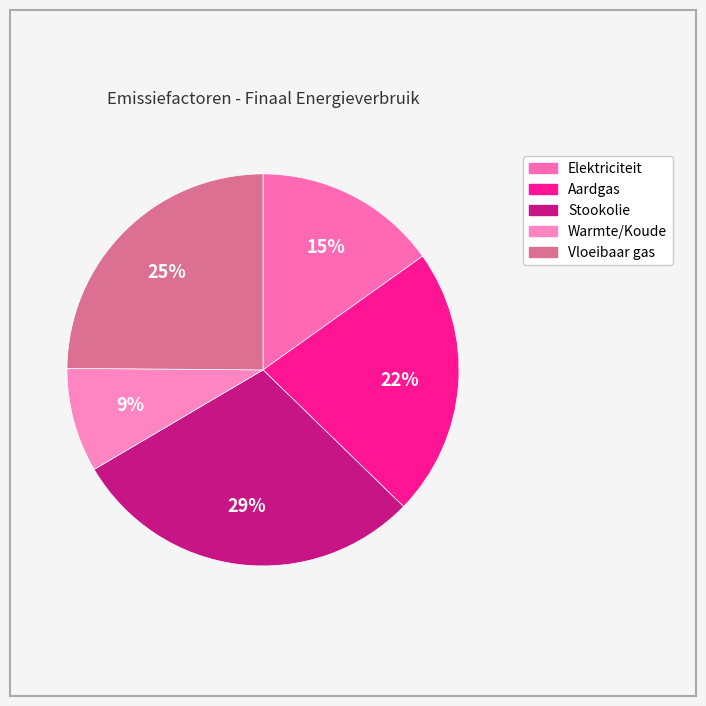

To the nearest percent, what is the average slice percentage?

20%